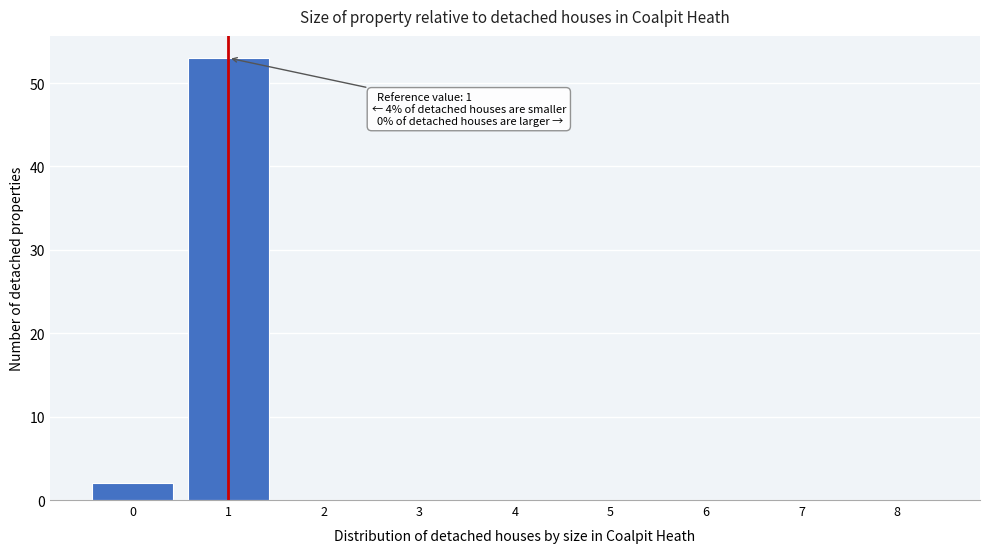

Reading right to left, transcribe all the data shown in this chart.

8=0	7=0	6=0	5=0	4=0	3=0	2=0	1=53	0=2